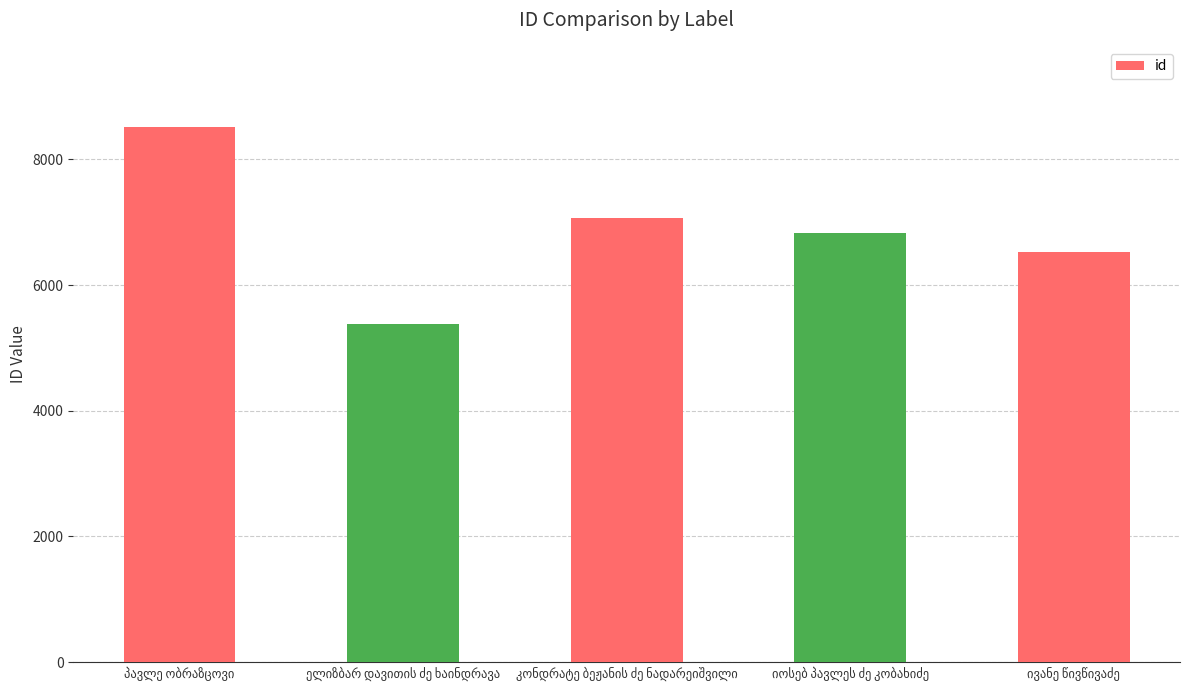

What is the value of the 2nd bar from the left?

5383